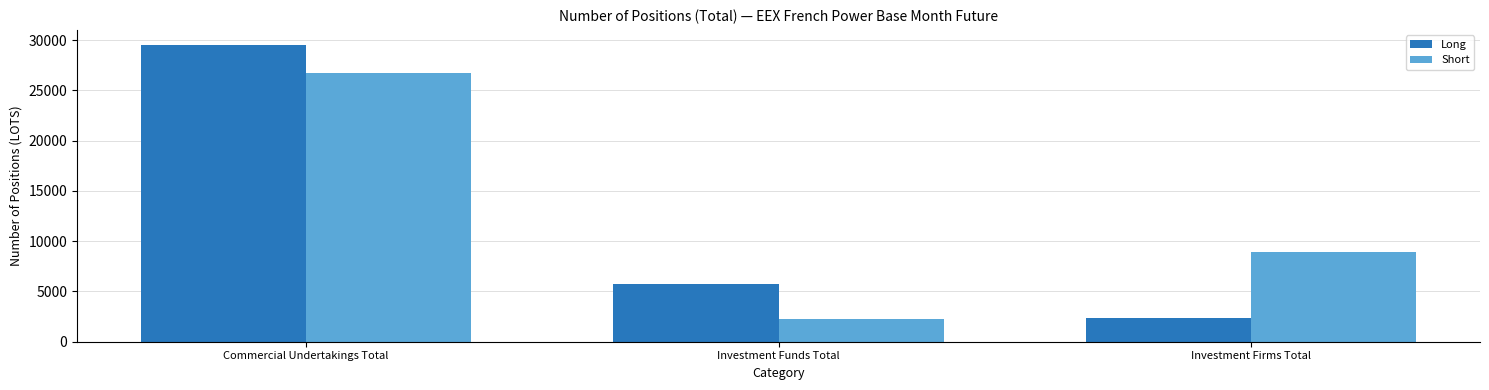

At Investment Firms Total, list the series in order from largest to smallest.

Short, Long